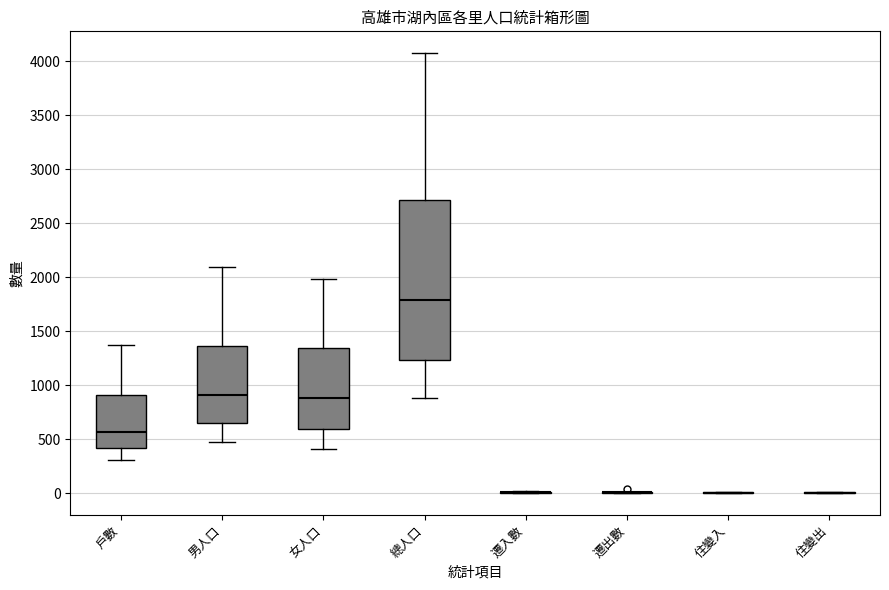

Reading left to right, read every box against the y-axis: the position of its median line, the range the box covers, and the ends of its whiskers. The values are not printed on the chart, so give them approximately, as read against the axis.

戶數: median 550, box 400 to 900, whiskers 300 to 1350
男人口: median 900, box 650 to 1350, whiskers 500 to 2100
女人口: median 900, box 600 to 1350, whiskers 400 to 2000
總人口: median 1800, box 1250 to 2700, whiskers 900 to 4050
遷入數: box collapsed to a line at 0, whiskers 0 to 0
遷出數: box collapsed to a line at 0, whiskers 0 to 0
住變入: box collapsed to a line at 0, whiskers 0 to 0
住變出: box collapsed to a line at 0, whiskers 0 to 0